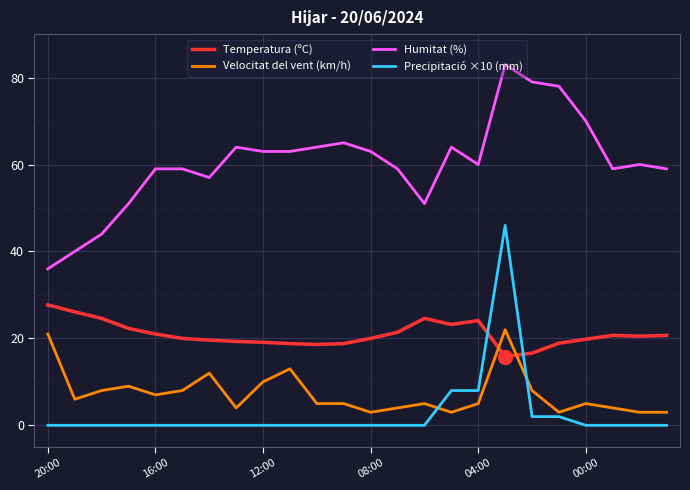

What is the difference between the maximum and minimum values in the Precipitació ×10 (mm) series?

46.0